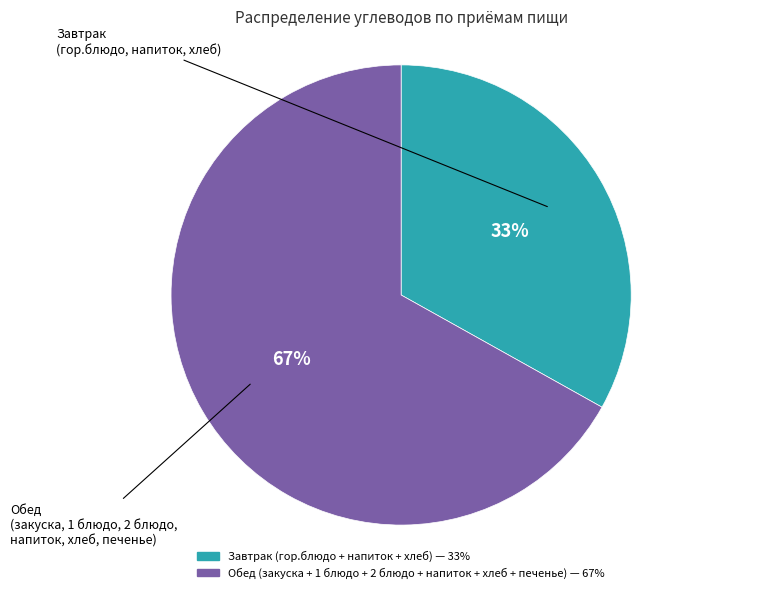

Which category has the smallest portion of the pie?

Завтрак (гор.блюдо + напиток + хлеб)